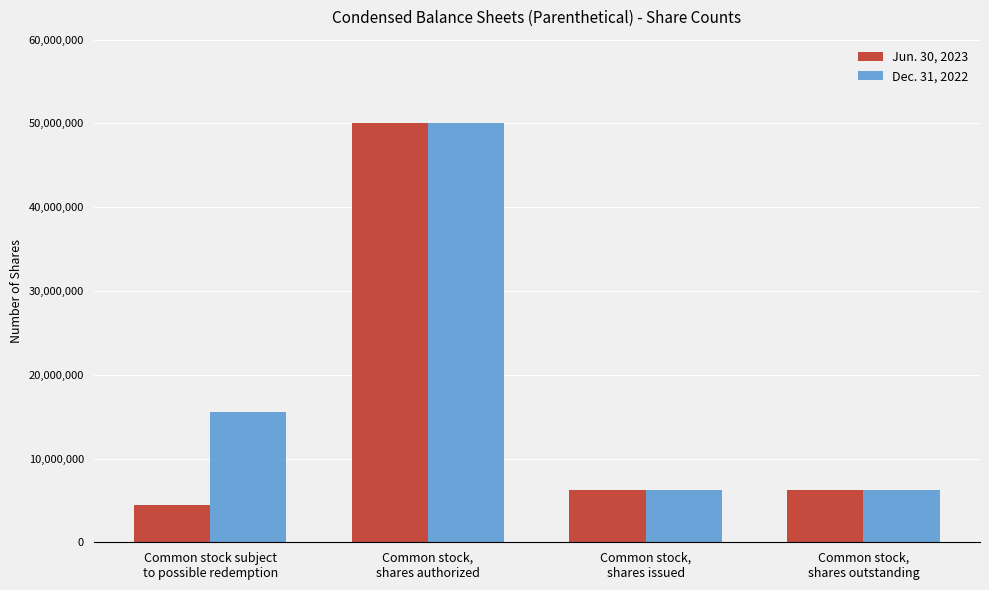

How many bars are there in total?

8